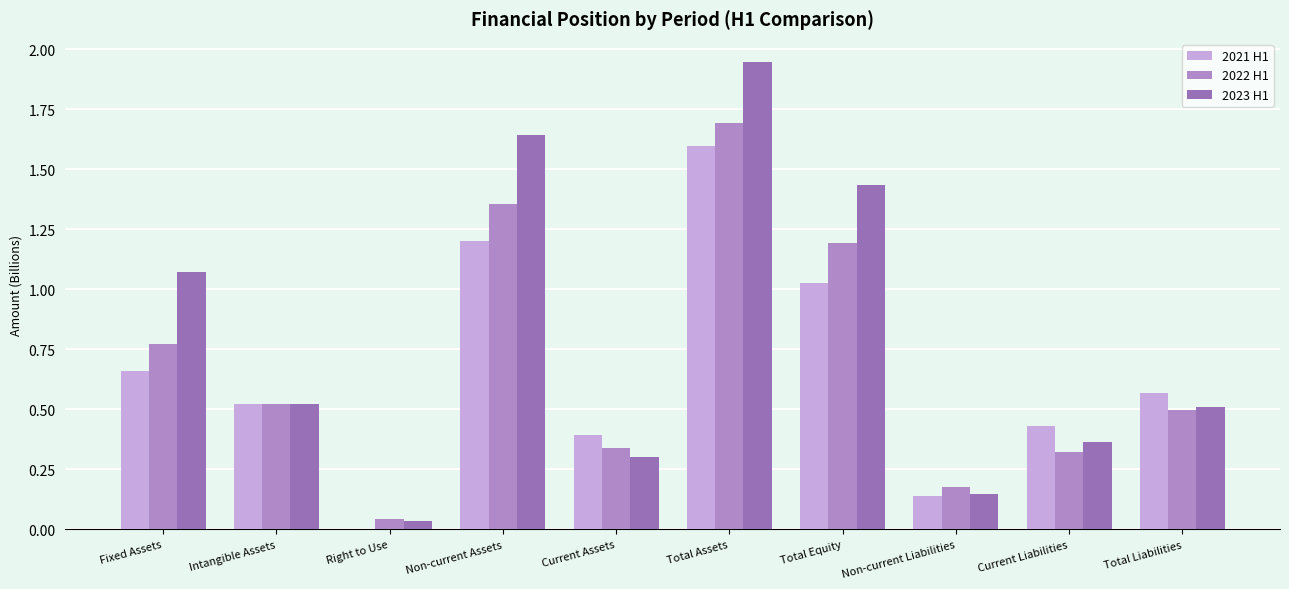

Are the bars grouped side by side (vs. stacked)?

Yes